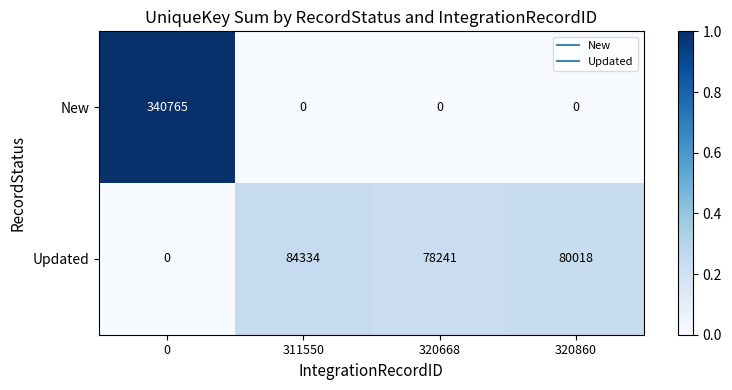

What is the total value across all series at 320668?

78241